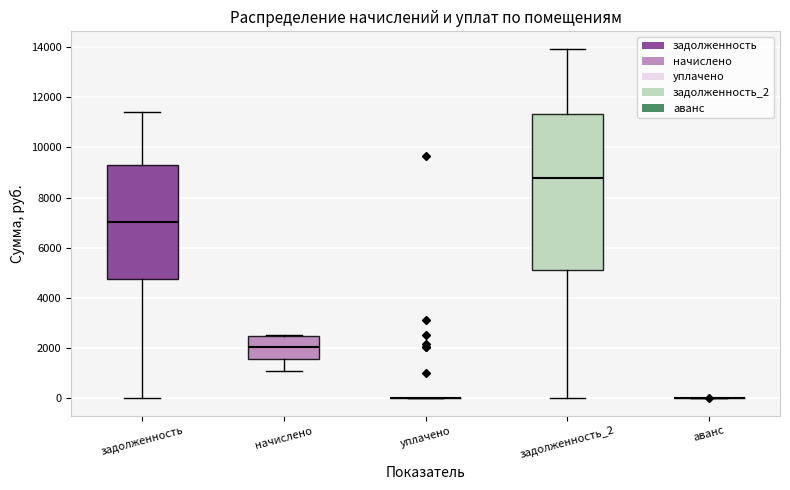

Reading left to right, read every box against the y-axis: the position of its median line, the range the box covers, and the ends of its whiskers. The values are not printed on the chart, so give them approximately, as read against the axis.

задолженность: median 7000, box 4800 to 9200, whiskers 0 to 11400
начислено: median 2000, box 1600 to 2400, whiskers 1200 to 2600
уплачено: box collapsed to a line at 0, whiskers 0 to 0
задолженность_2: median 8800, box 5200 to 11400, whiskers 0 to 14000
аванс: box collapsed to a line at 0, whiskers 0 to 0